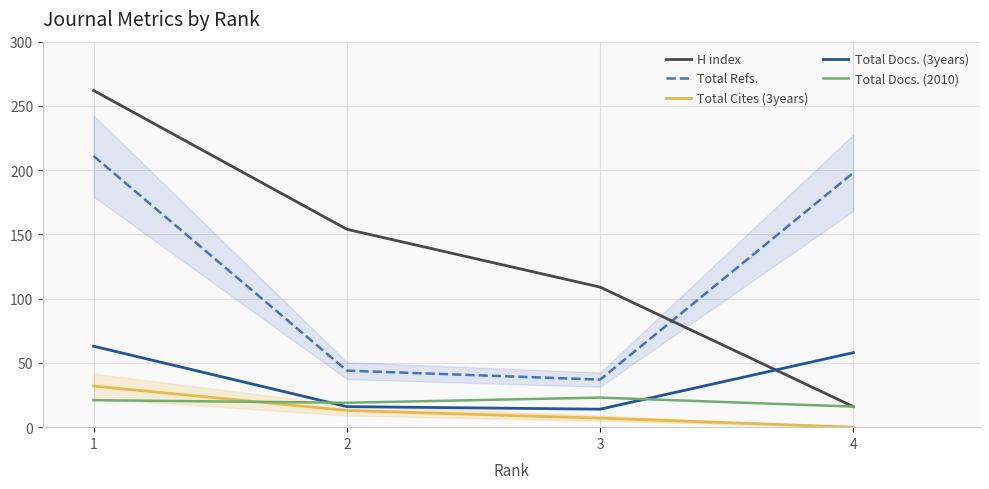

Reading right to left, list all the values displayed in this chart.

H index: 16	109	154	262
Total Refs.: 198	37	44	211
Total Cites (3years): 0	7	13	32
Total Docs. (3years): 58	14	16	63
Total Docs. (2010): 16	23	19	21